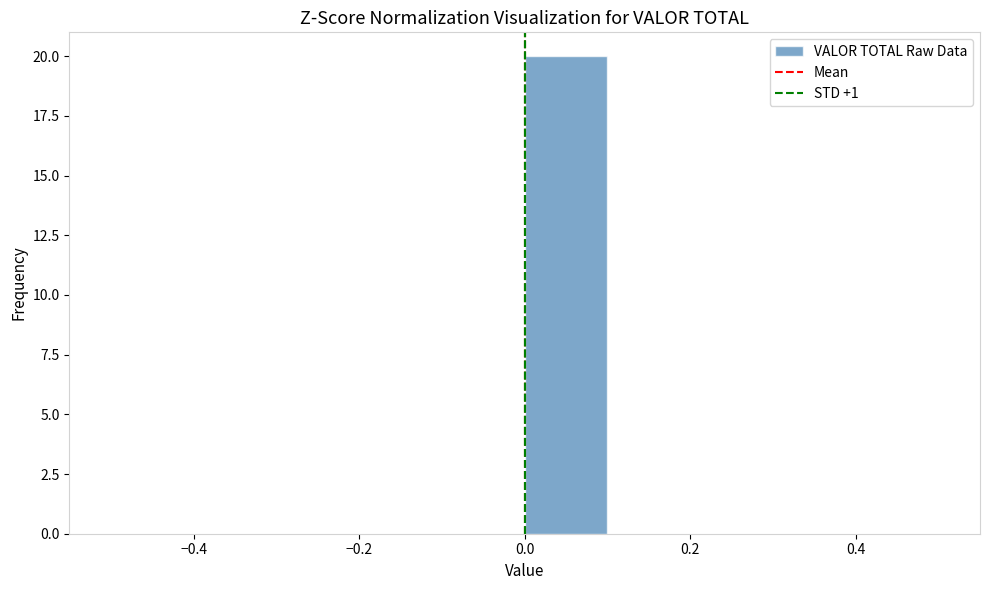

Reading left to right, transcribe this chart: for each bar, give the range it covers on the x-axis and its height. The values are not printed on the chart, so give them approximately, as read against the axis.

-0.5 to -0.4: 0
-0.4 to -0.3: 0
-0.3 to -0.2: 0
-0.2 to -0.1: 0
-0.1 to 0.0: 0
0.0 to 0.1: 20
0.1 to 0.2: 0
0.2 to 0.3: 0
0.3 to 0.4: 0
0.4 to 0.5: 0